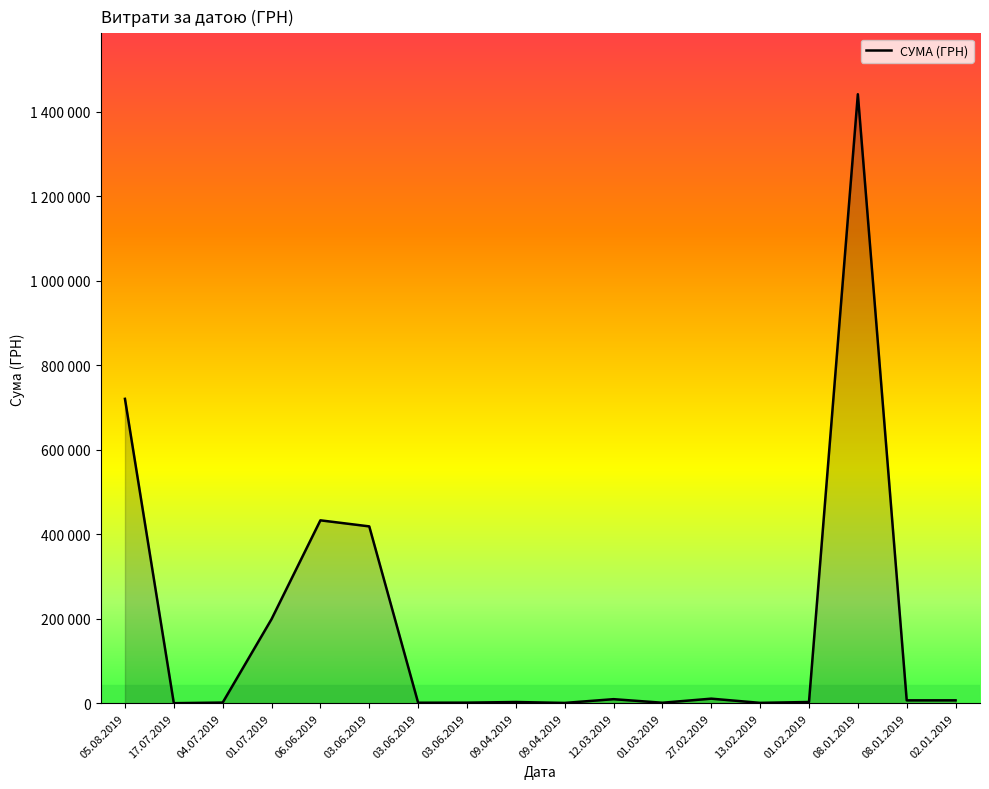

Is this an area chart (filled region under the line)?

Yes